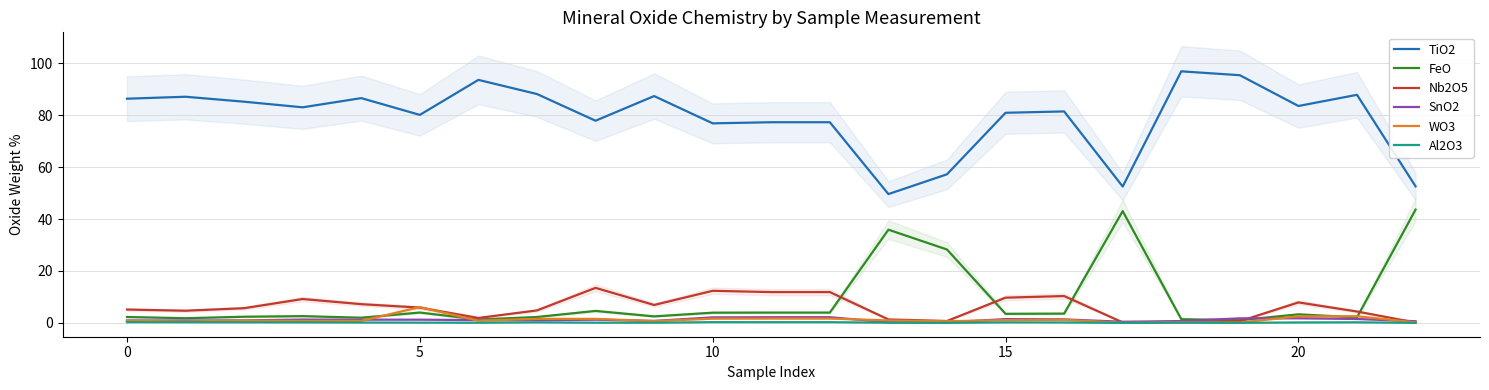

True or false: Nb2O5 has more than 0 points higher than both neighbors.

True